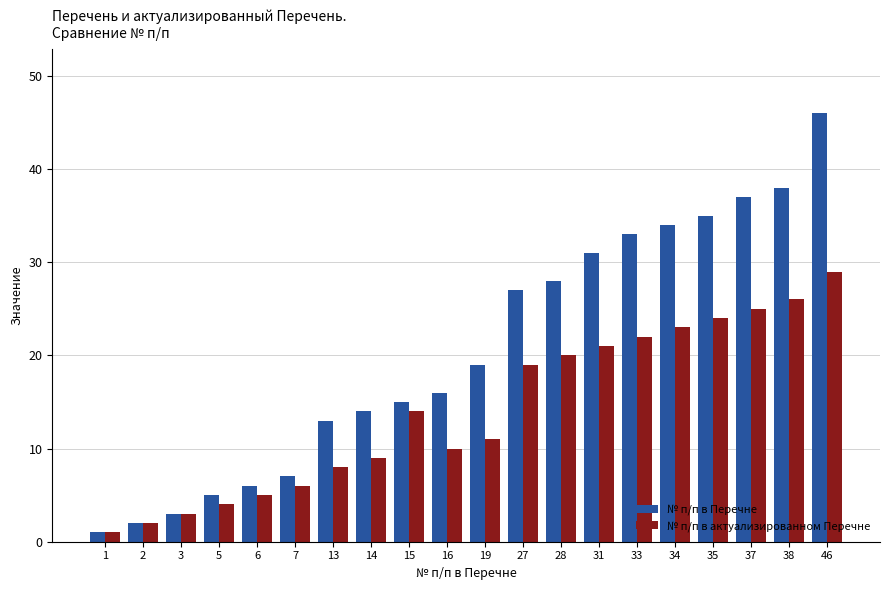

List the series in order of their overall mean, highest first.

№ п/п в Перечне, № п/п в актуализированном Перечне